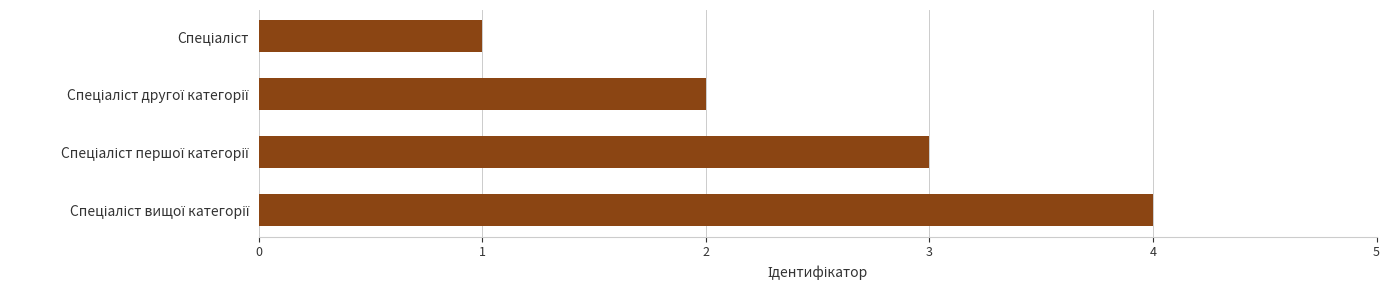

What is the greatest value displayed?

4